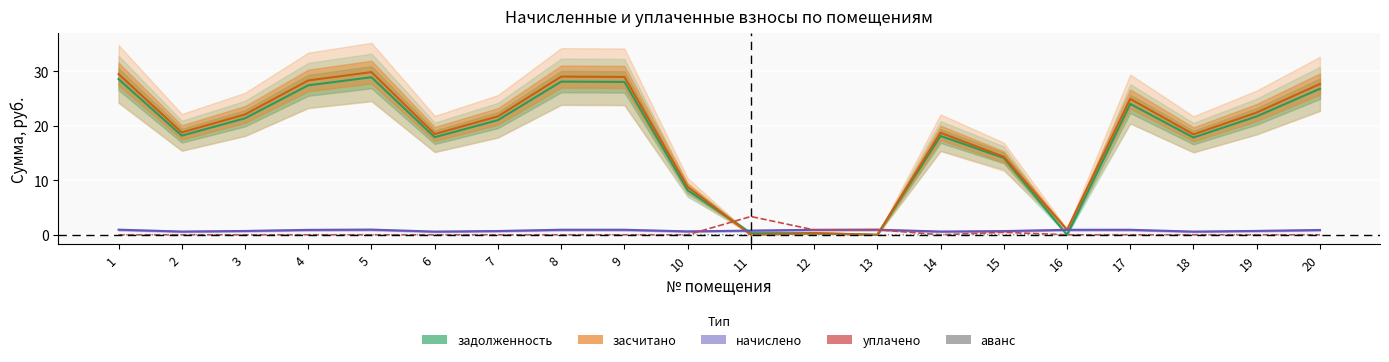

At which category is the sum across all series the highest?

5